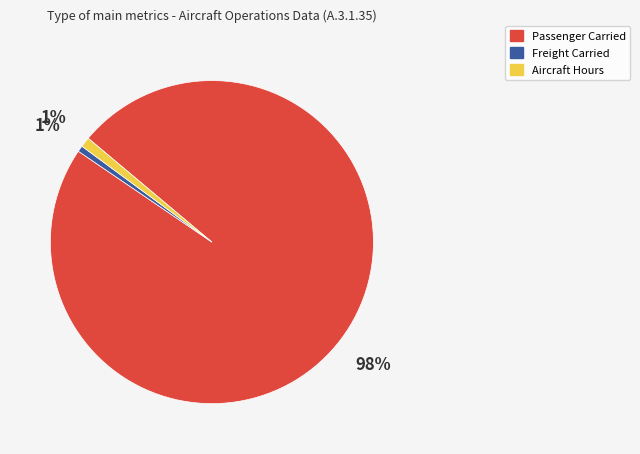

Is there a majority slice in this chart?

Yes